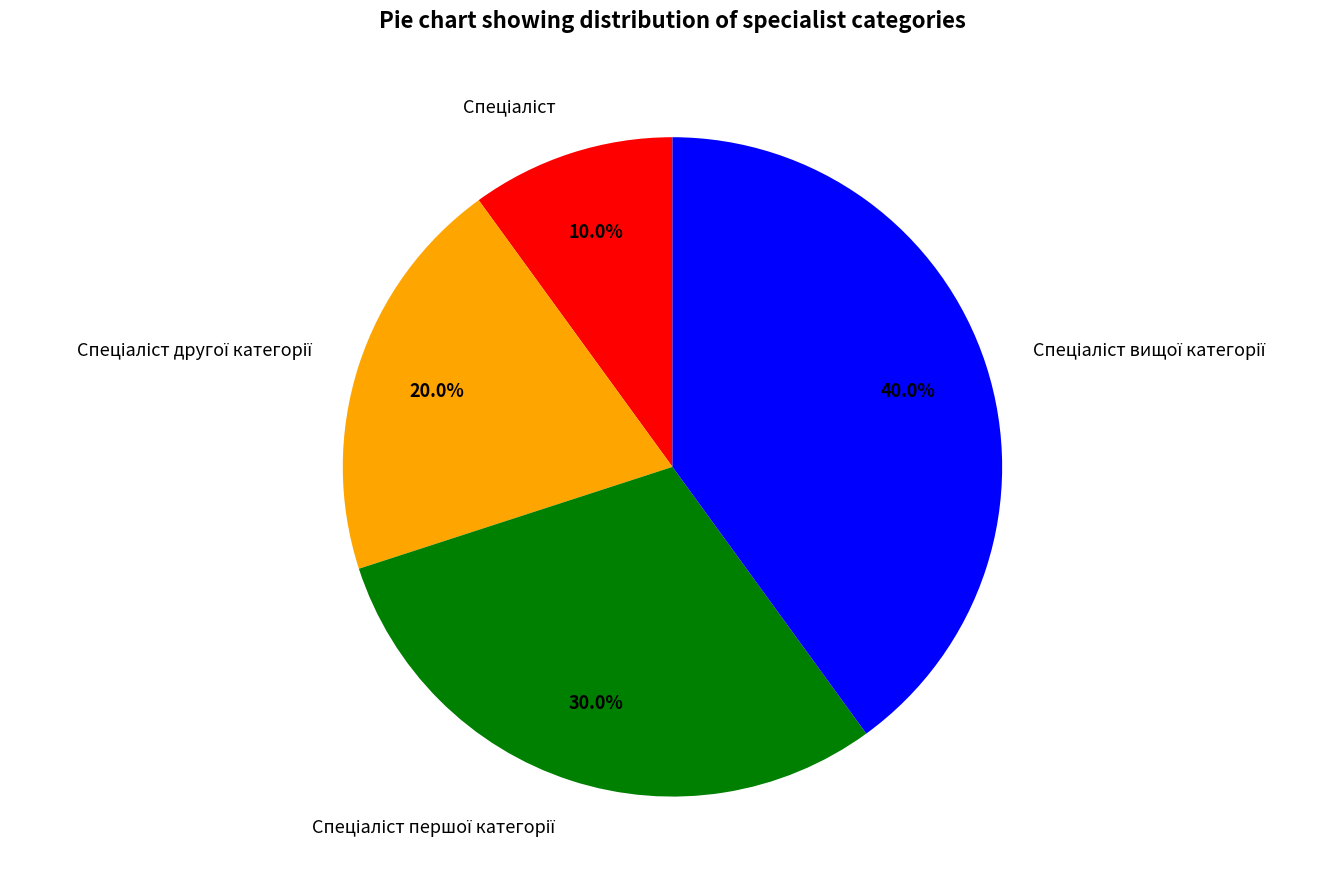

Is there a majority slice in this chart?

No